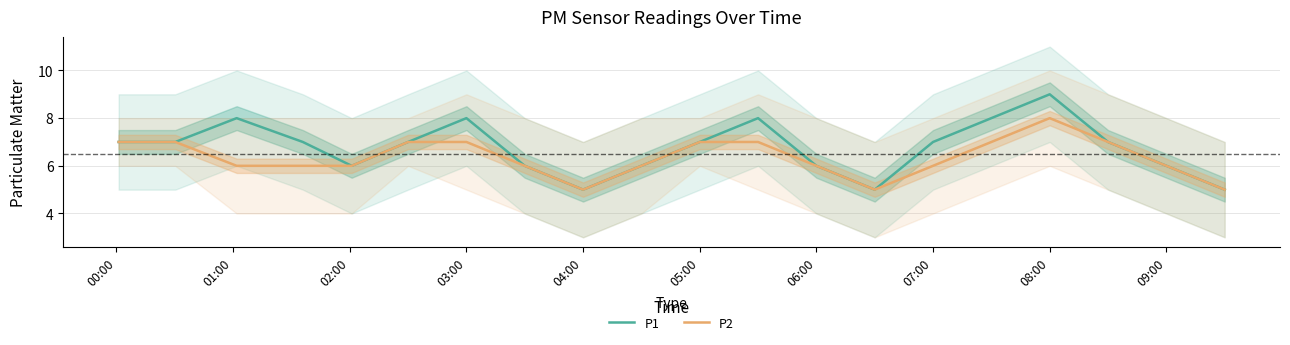

True or false: P1 and P2 intersect in this chart.

False